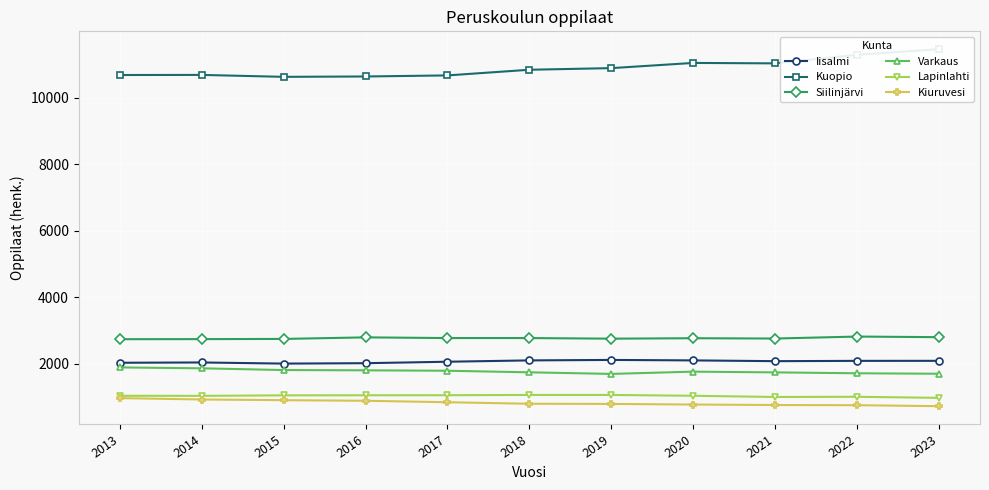

The value of Iisalmi at 2021 is 1123. True or false?

False